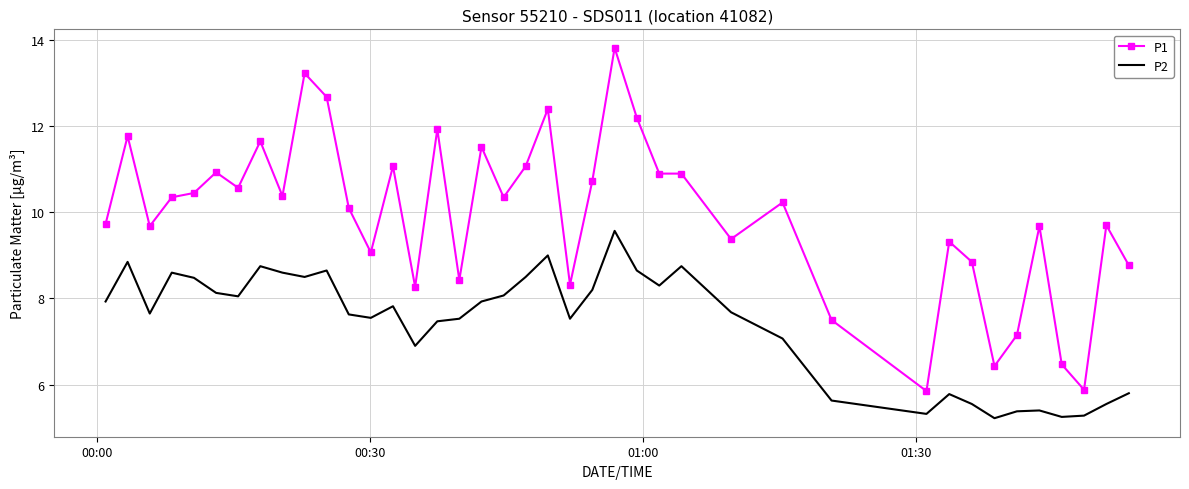

Which series has the largest range (max minus min)?

P1